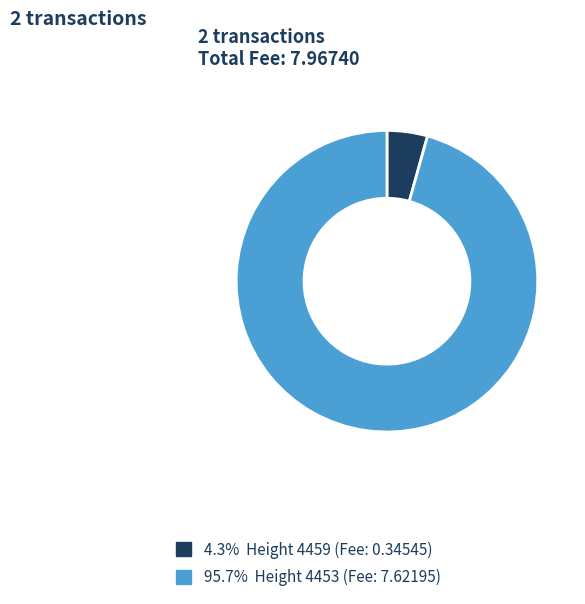

Does 95.7% Height 4453 (Fee: 7.62195) represent more than half of the total?

Yes